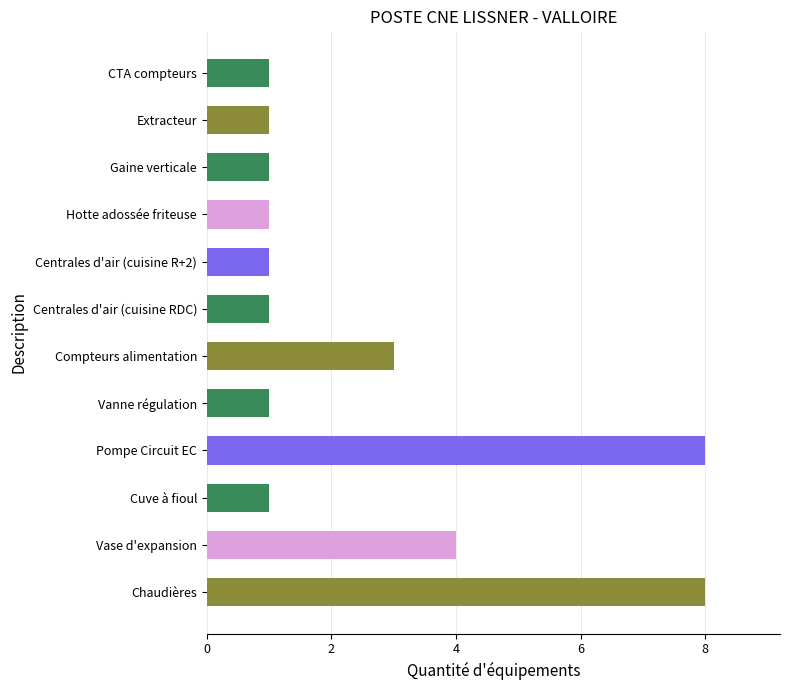

What is the maximum value shown in the chart?

8